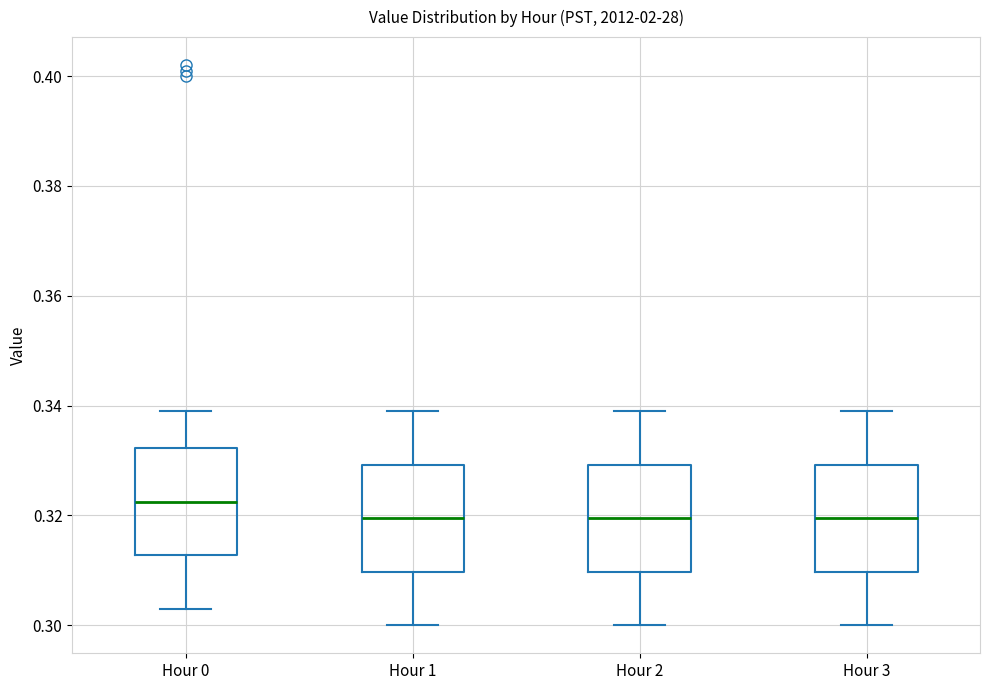

Reading left to right, transcribe this box plot: for each box, give where its median line is, the range the box spans, and where its two whiskers end, as read against the y-axis. The values are not printed on the chart, so give them approximately, as read against the axis.

Hour 0: median 0.322, box 0.312 to 0.332, whiskers 0.304 to 0.340
Hour 1: median 0.320, box 0.310 to 0.330, whiskers 0.300 to 0.340
Hour 2: median 0.320, box 0.310 to 0.330, whiskers 0.300 to 0.340
Hour 3: median 0.320, box 0.310 to 0.330, whiskers 0.300 to 0.340